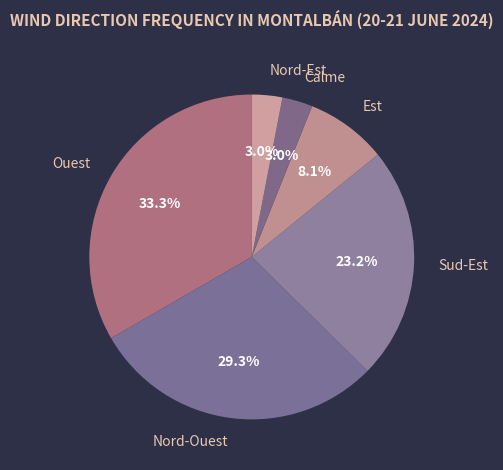

Which category has the biggest portion of the pie?

Ouest